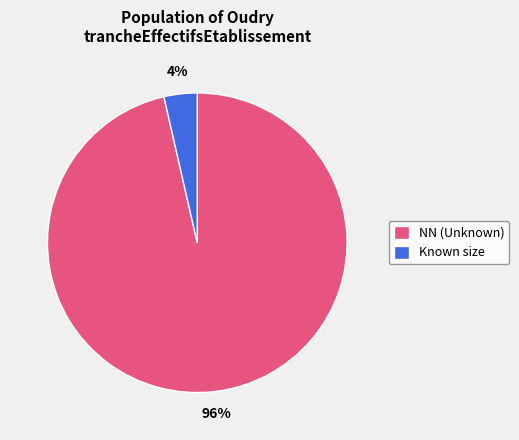

Is there any slice that represents more than half of the pie?

Yes